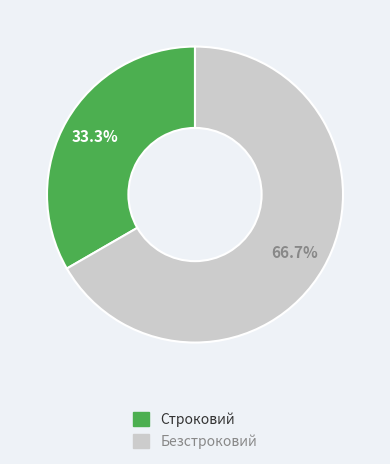

How many slices are in this pie chart?

2